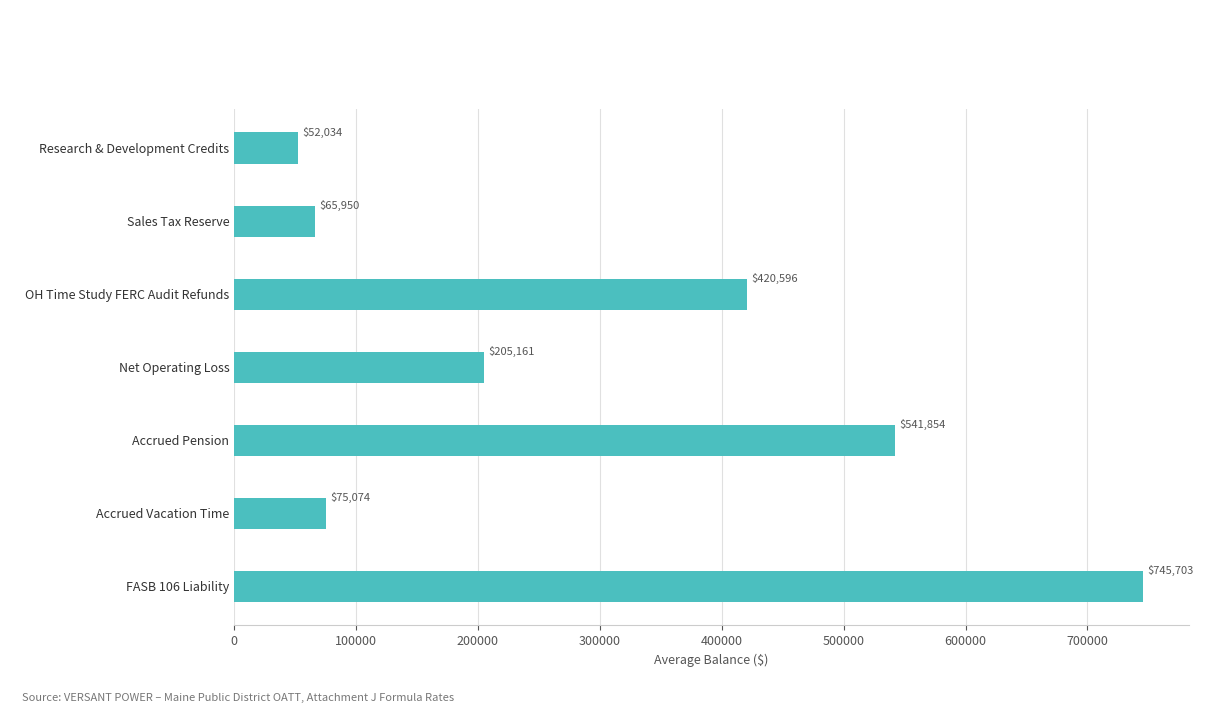

List the labels in order of value, smallest first.

Research & Development Credits, Sales Tax Reserve, Accrued Vacation Time, Net Operating Loss, OH Time Study FERC Audit Refunds, Accrued Pension, FASB 106 Liability